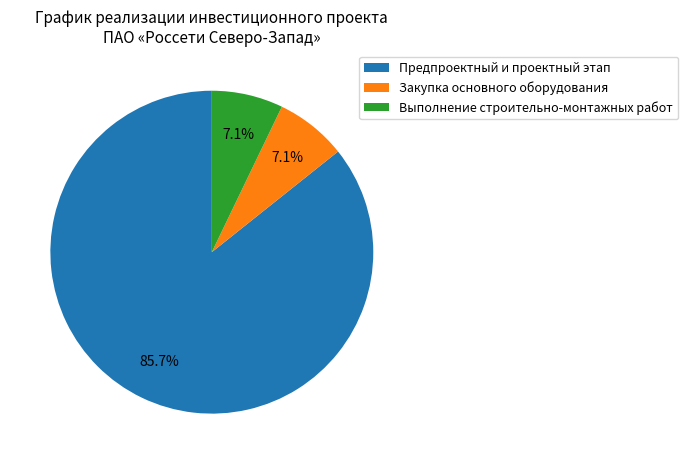

Does Предпроектный и проектный этап account for over 50% of the chart?

Yes